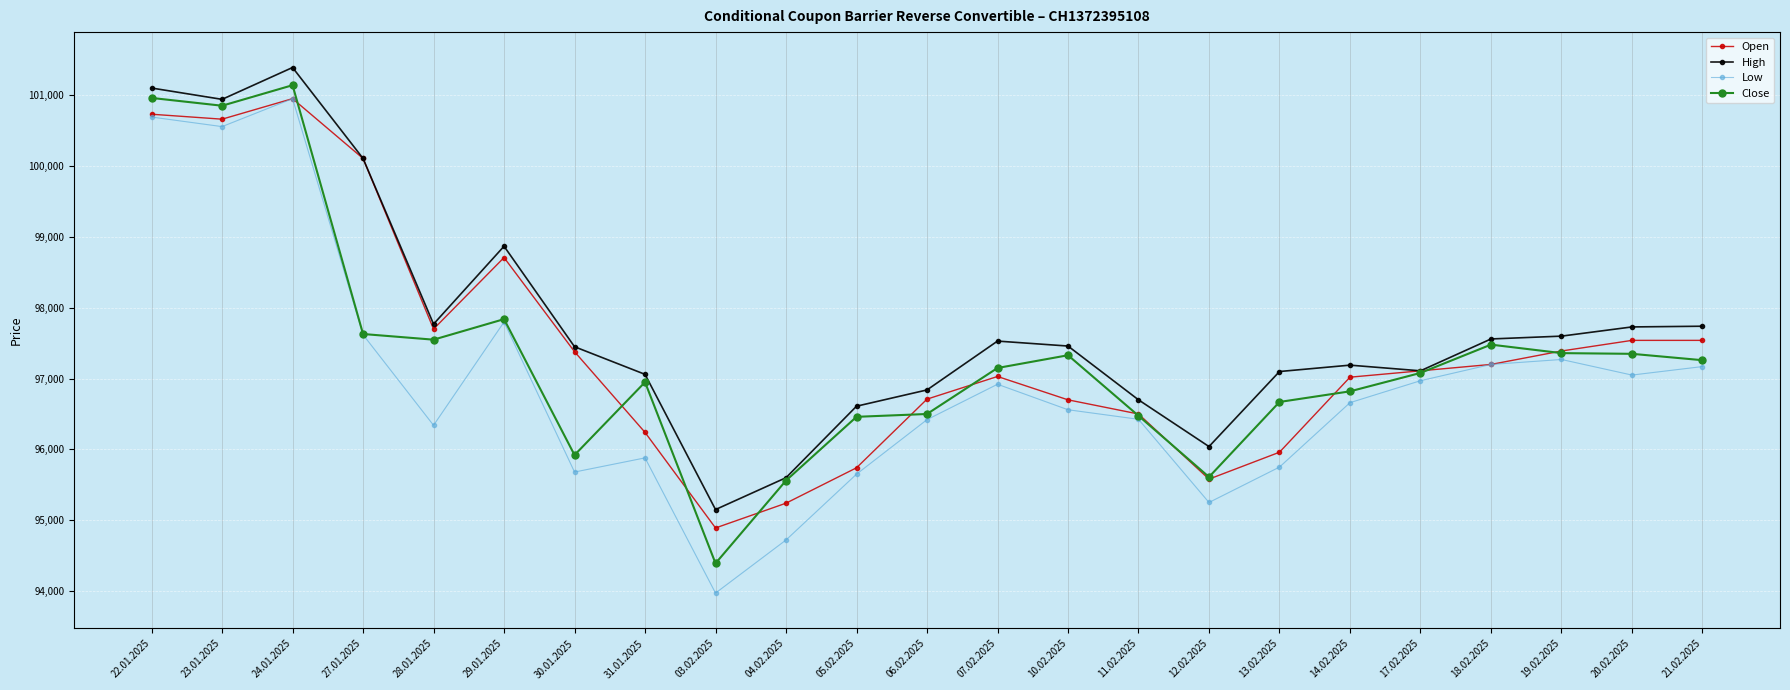

The Low series shows 100955 at 24.01.2025. True or false?

True